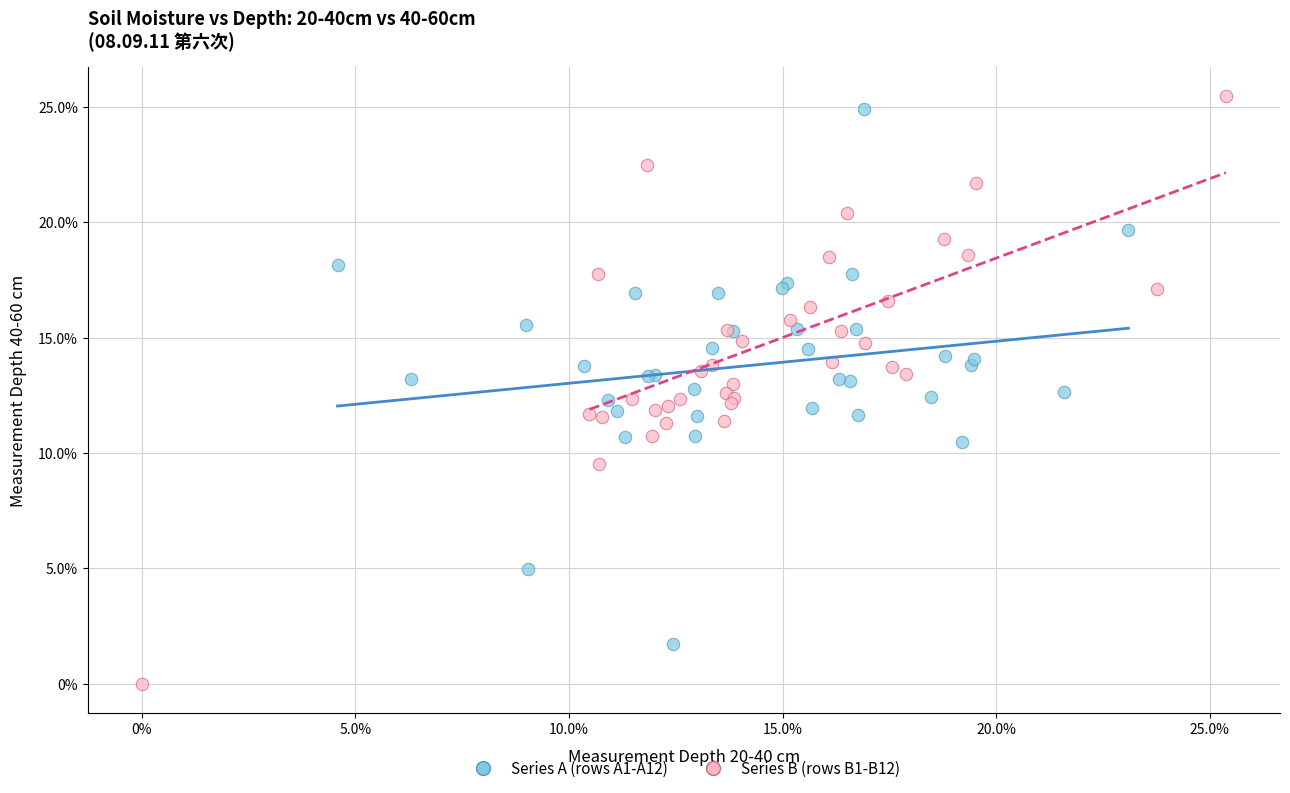

Which series has the widest spread of Y values?

Series B (rows B1-B12)